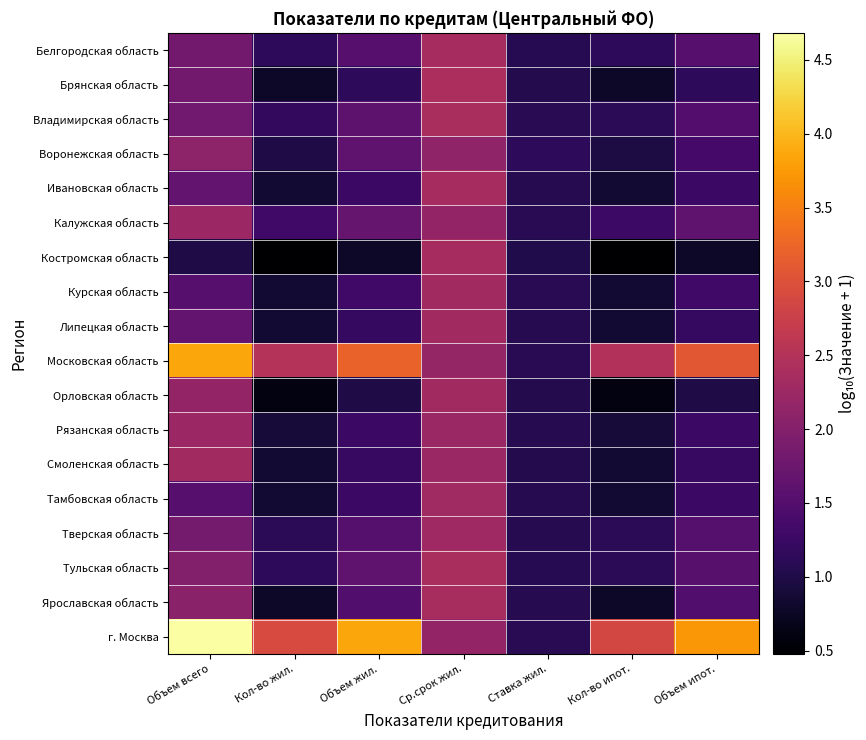

Rank the series by their maximum value, from lowest to highest.

Воронежская область, Калужская область, Рязанская область, Тверская область, Тамбовская область, Орловская область, Курская область, Смоленская область, Липецкая область, Белгородская область, Костромская область, Ивановская область, Ярославская область, Тульская область, Владимирская область, Брянская область, Московская область, г. Москва